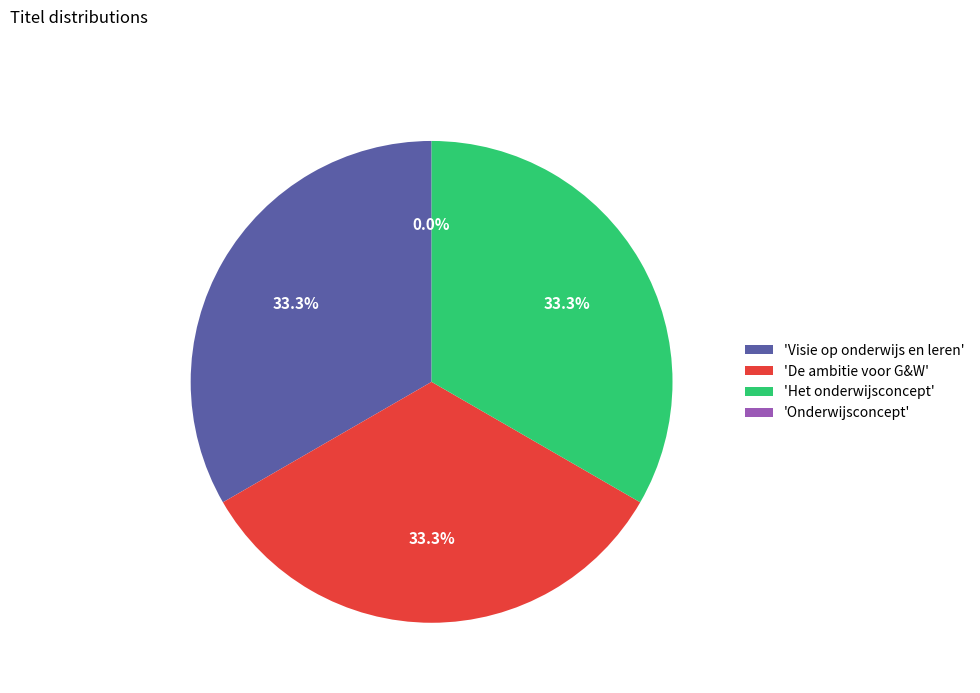

What portion of the pie excludes 'Het onderwijsconcept'?

66.7%